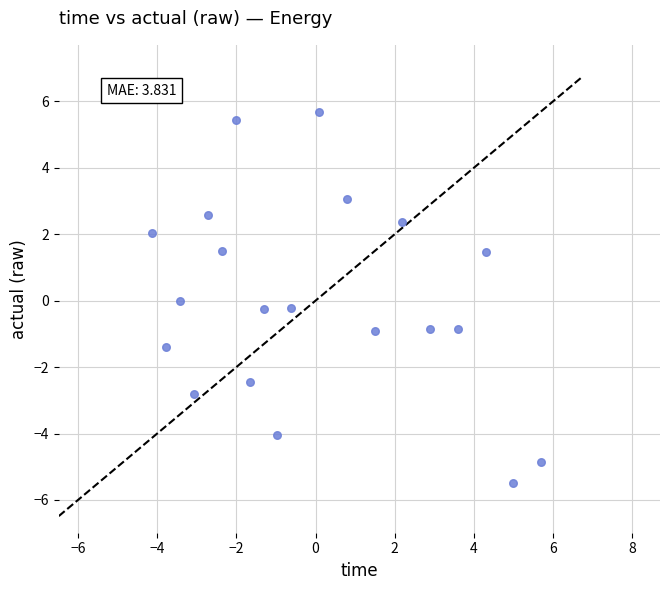

What is the range of X values (max minus min)?

9.8